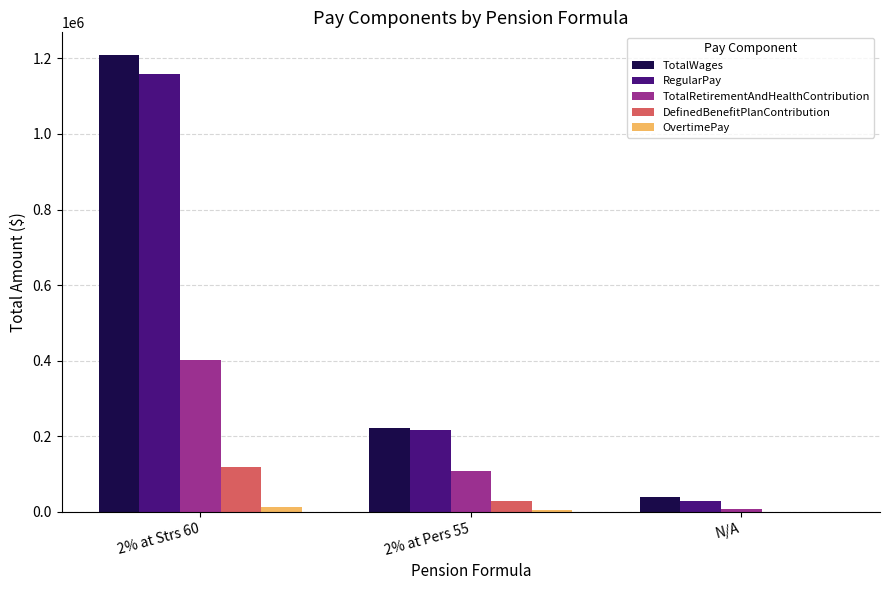

Is the value of TotalRetirementAndHealthContribution at N/A greater than the value of DefinedBenefitPlanContribution at 2% at Pers 55?

No